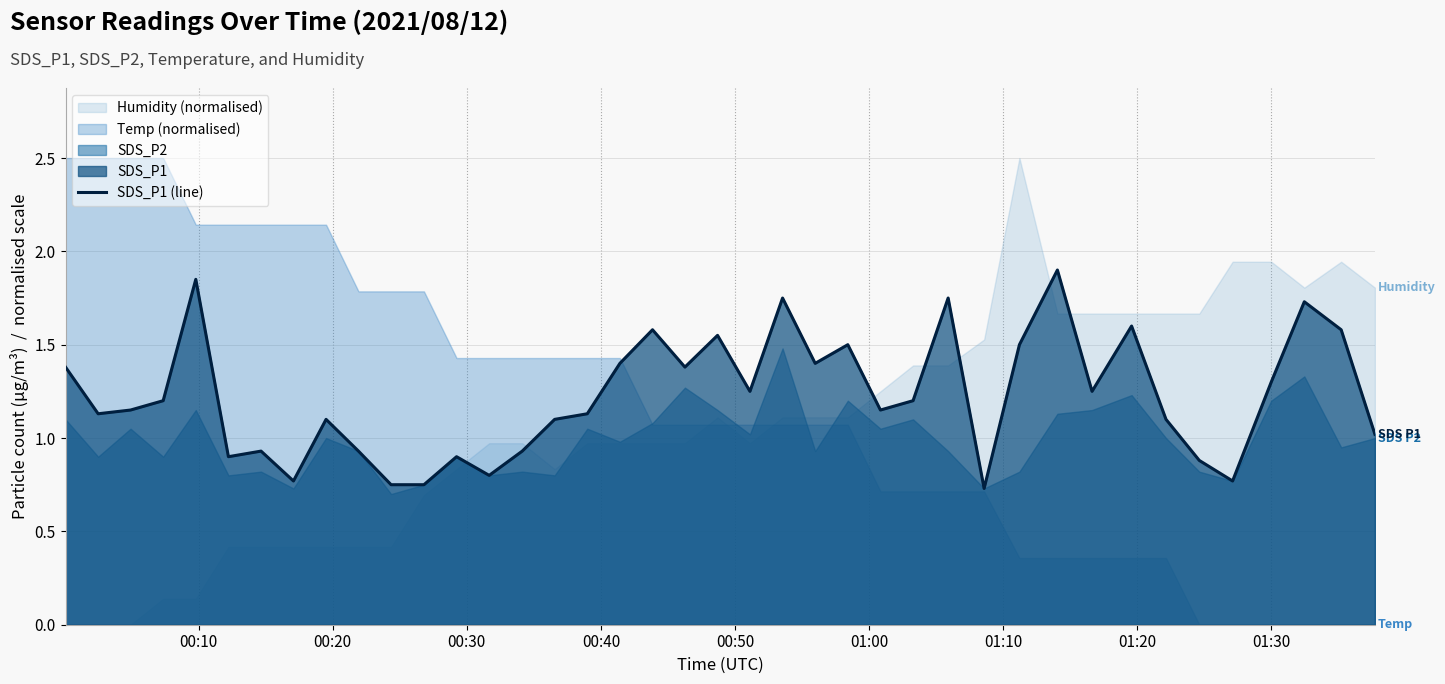

Reading left to right, what are all the values shown in this chart?

1.4	1.1	1.1	1.2	1.9	0.9	0.9	0.8	1.1	0.9	0.8	0.8	0.9	0.8	0.9	1.1	1.1	1.4	1.6	1.4	1.6	1.2	1.8	1.4	1.5	1.1	1.2	1.8	0.7	1.5	1.9	1.2	1.6	1.1	0.9	0.8	1.3	1.7	1.6	1.0